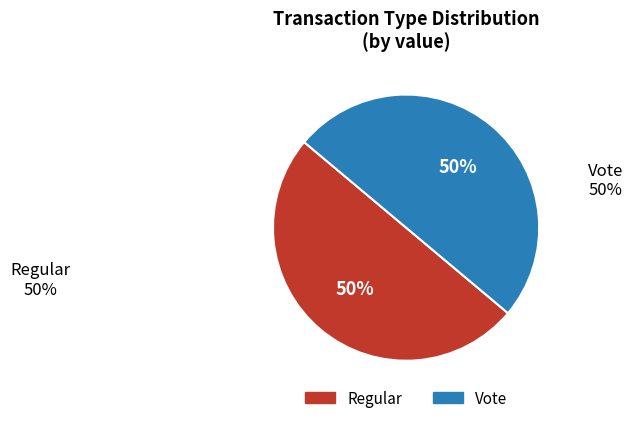

Count the number of slices in the pie.

2